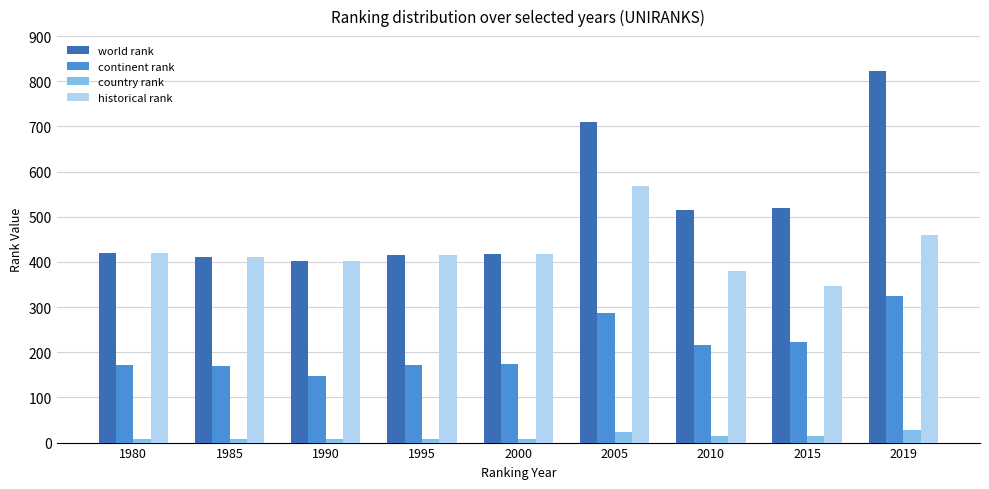

Between 1980 and 2005, which series saw the biggest shift?

world rank